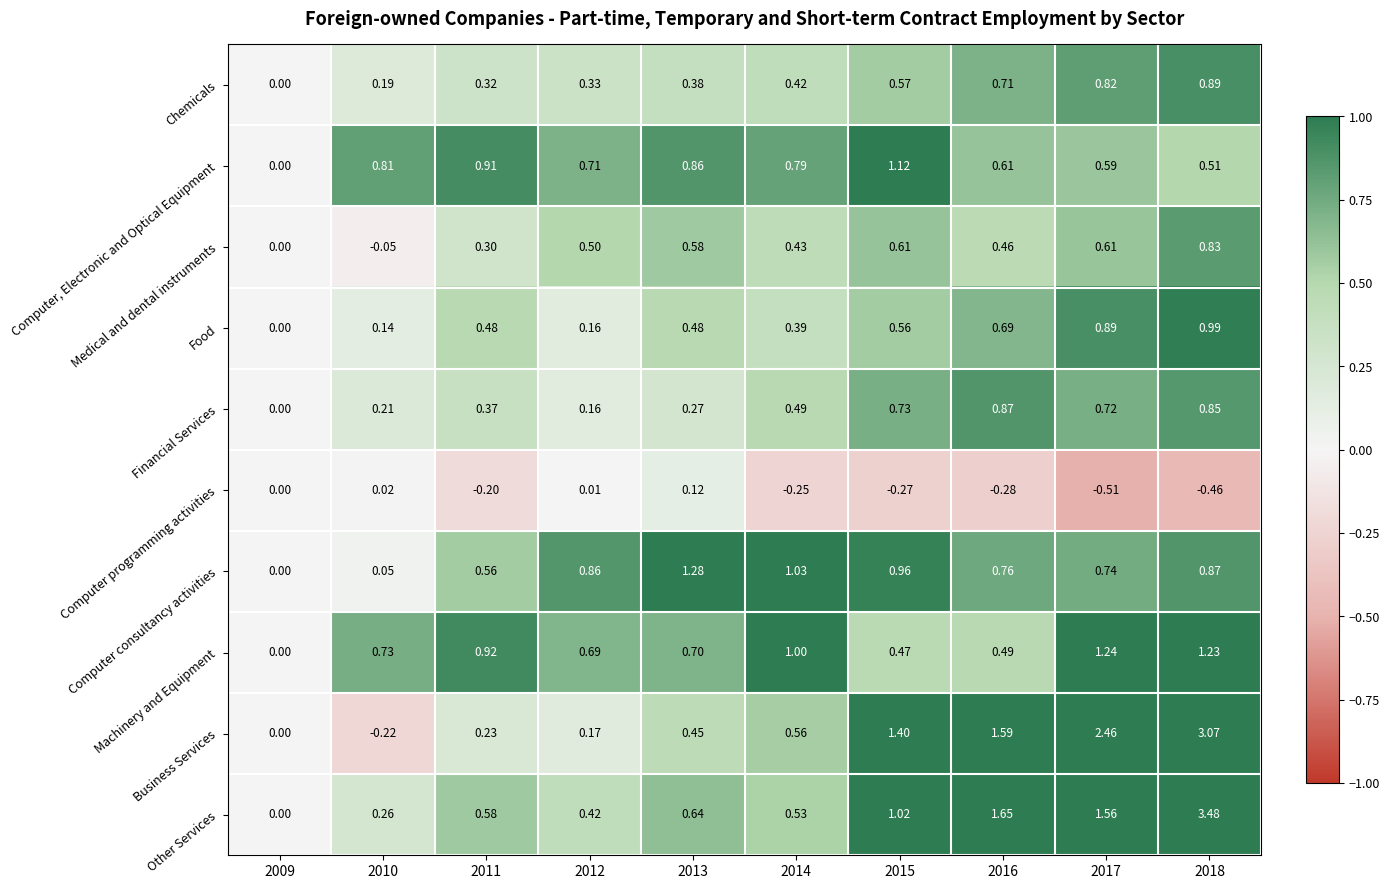

How many data points does each series have?

10